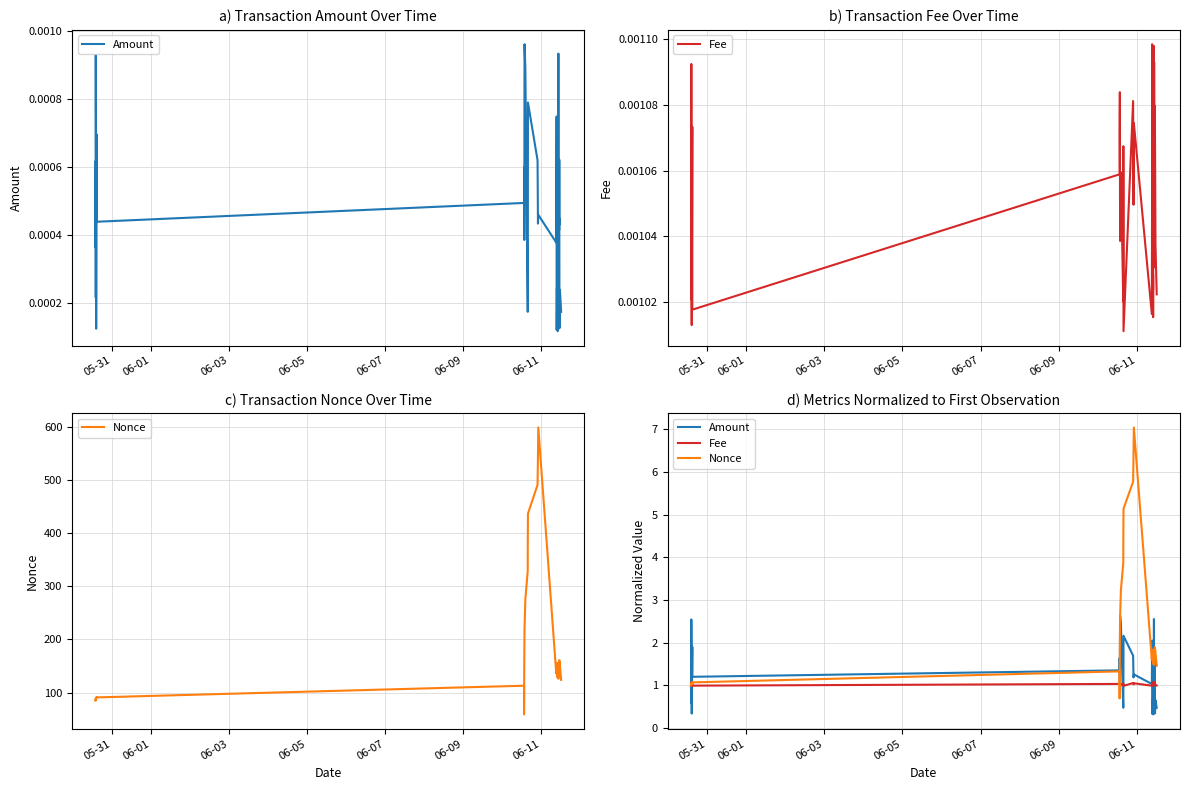

Rank the series by their average value, from highest to lowest.

Nonce, Amount, Fee